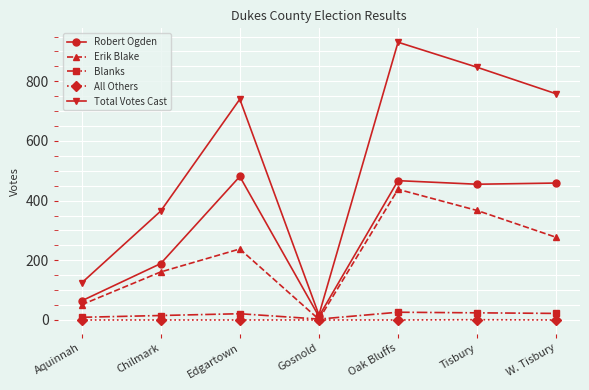

Which series changed the most between Aquinnah and Oak Bluffs?

Total Votes Cast